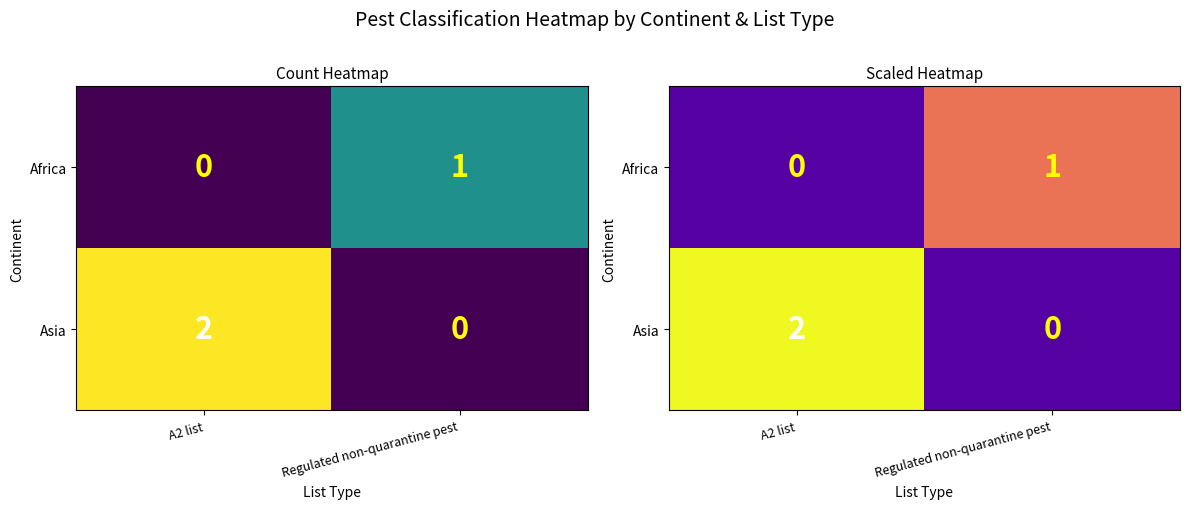

What is the difference between the Africa values at A2 list and Regulated non-quarantine pest?

1.0